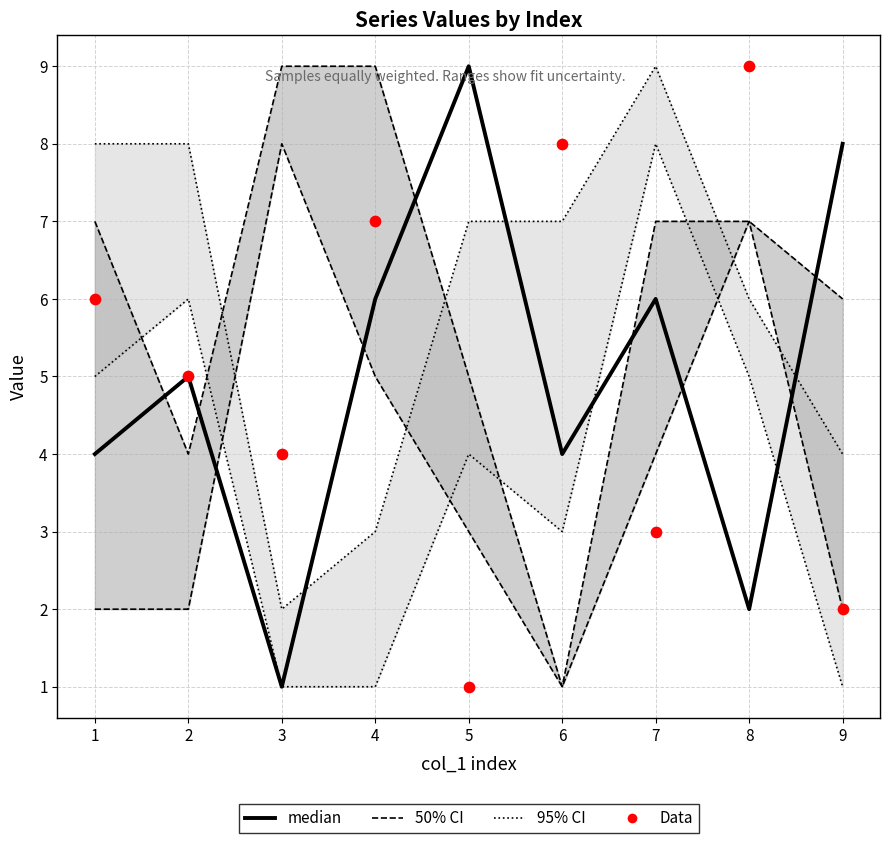

At how many categories does at least one series exceed 8?

2